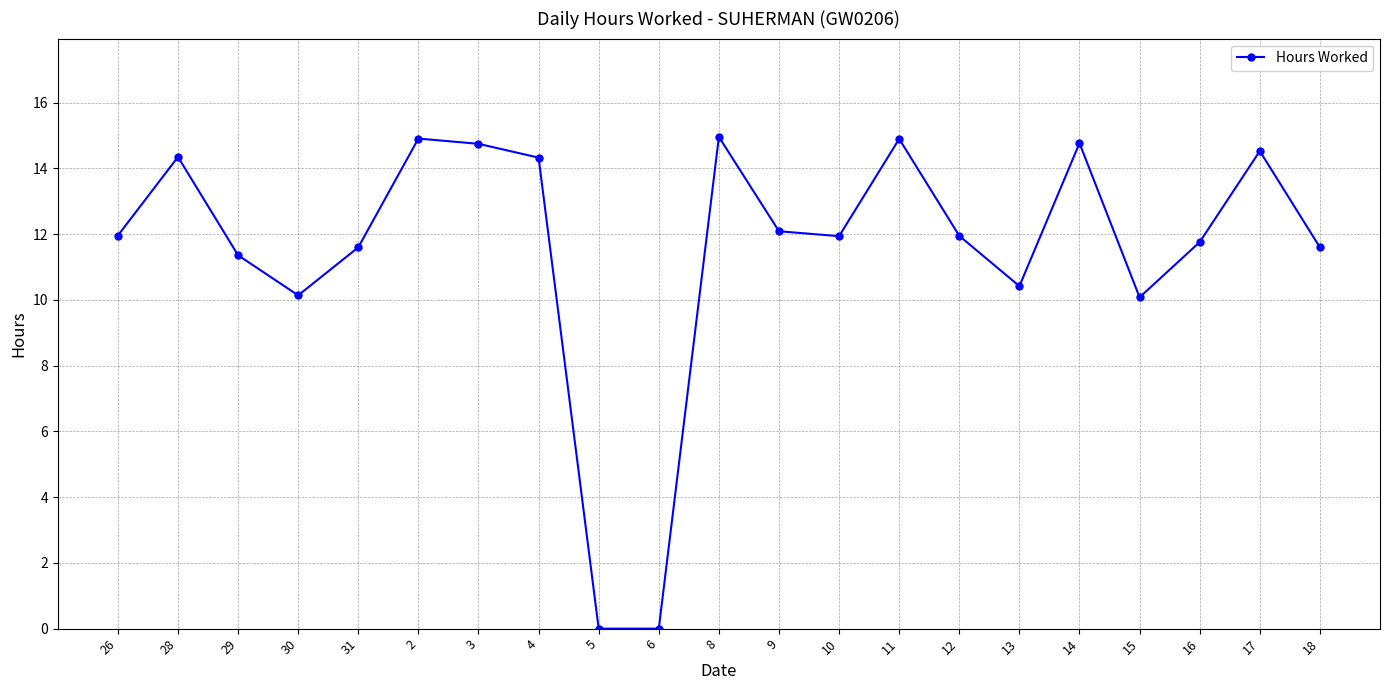

What is the ratio of the value at 10 to the value at 3?

0.8